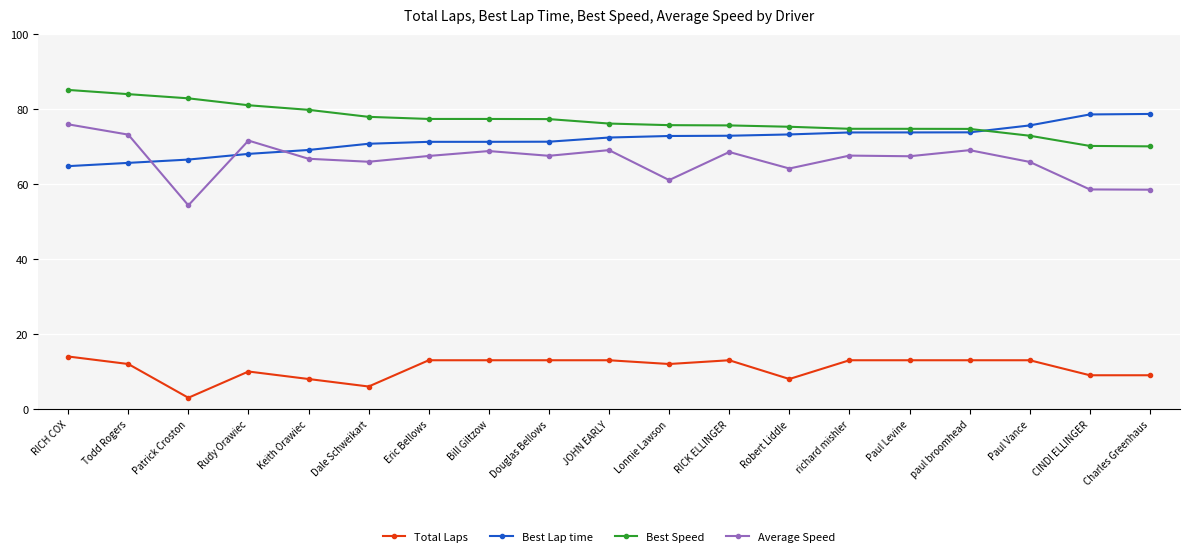

What is the difference between the highest and lowest values at Eric Bellows?

64.3